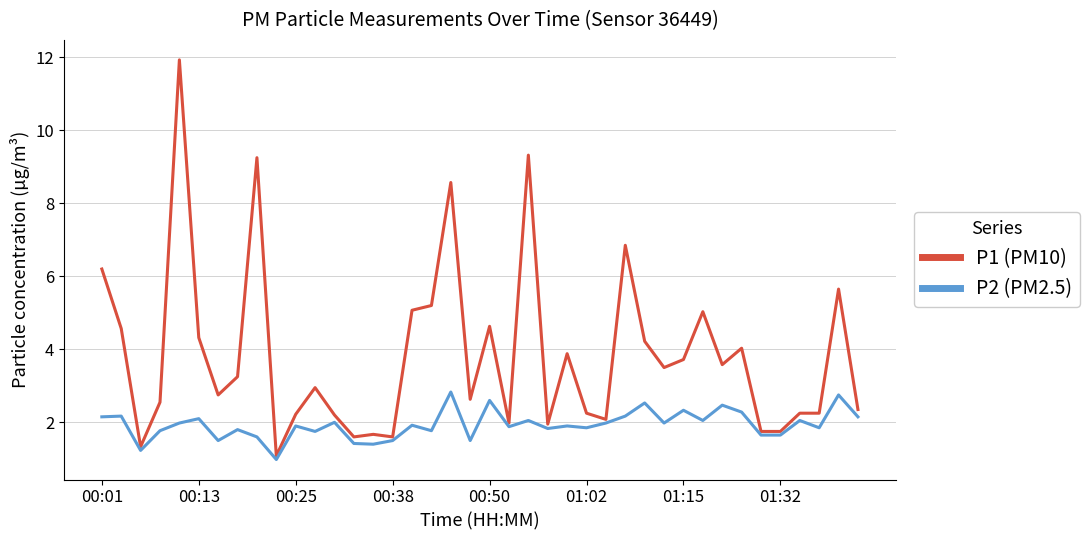

Which series has the widest spread of values?

P1 (PM10)